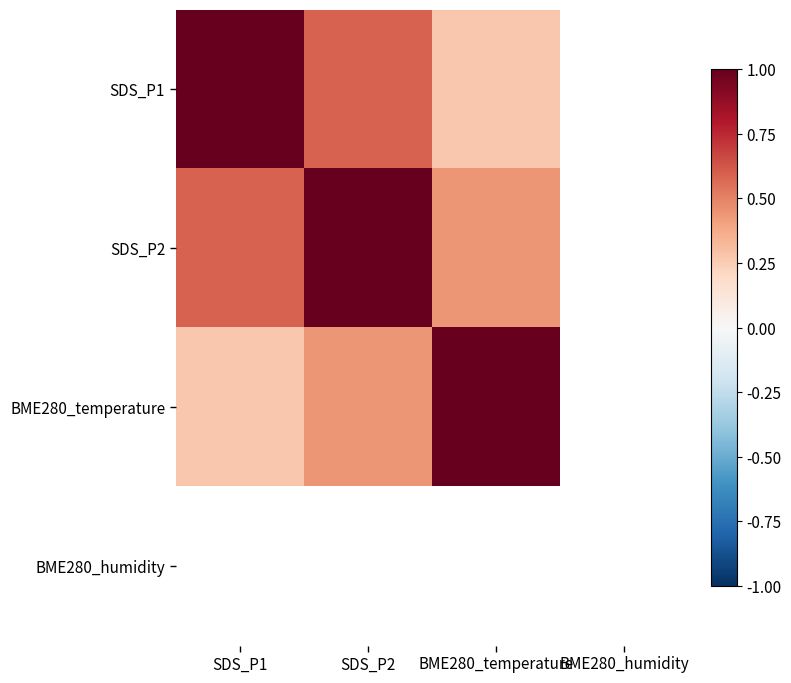

Which series changed the most between SDS_P1 and BME280_temperature?

SDS_P1